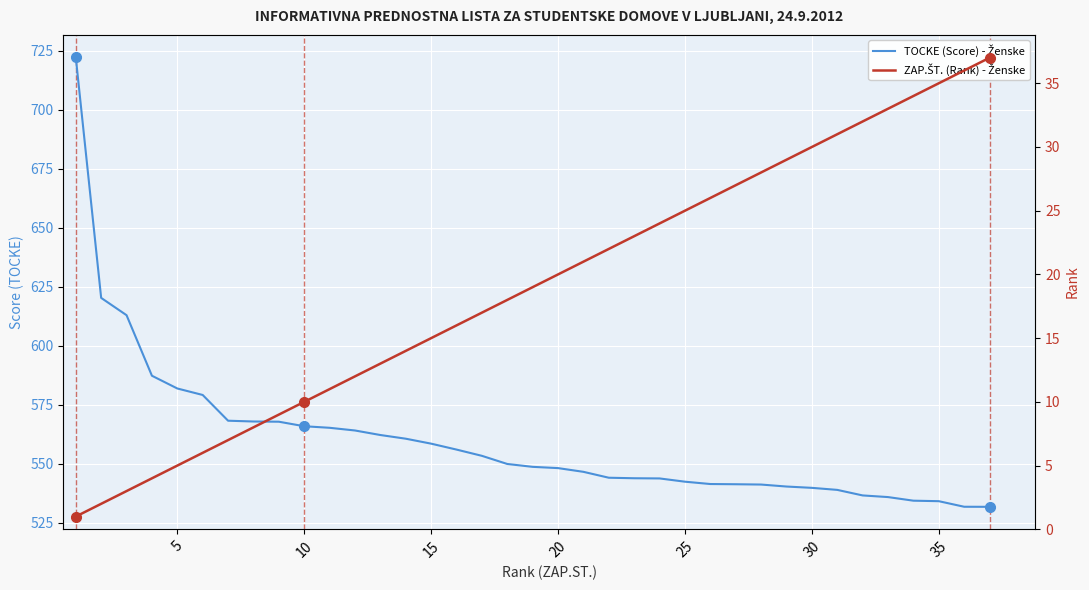

What is the lowest value of the TOCKE (Score) - Ženske series?

531.6